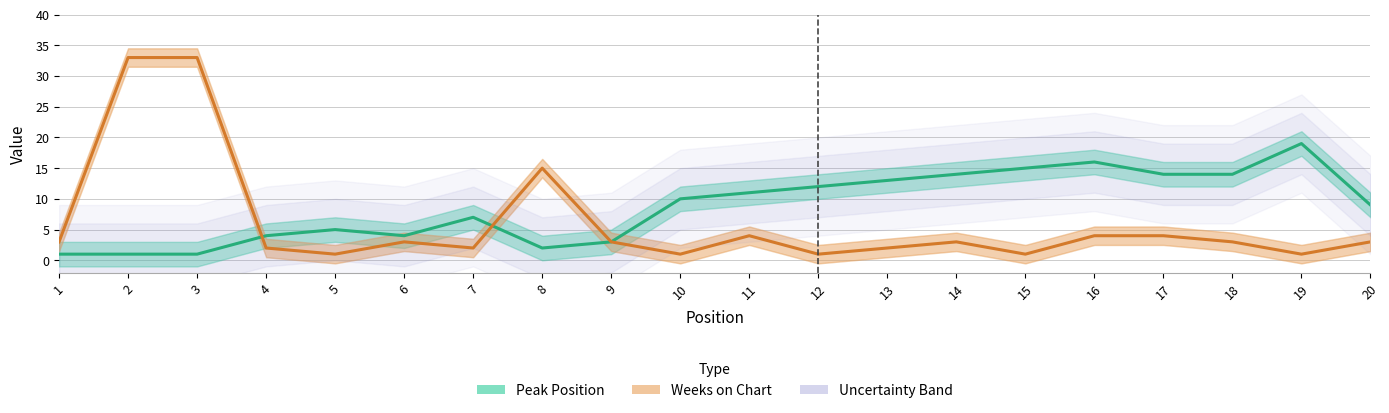

What is the sum of all Weeks on Chart values?

122